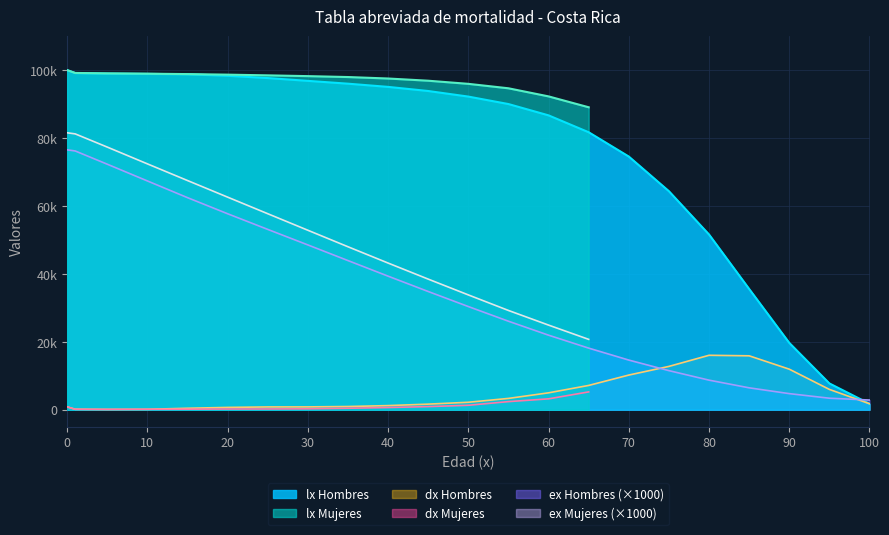

Where is ex_hombres nearest to the value 39690?

40